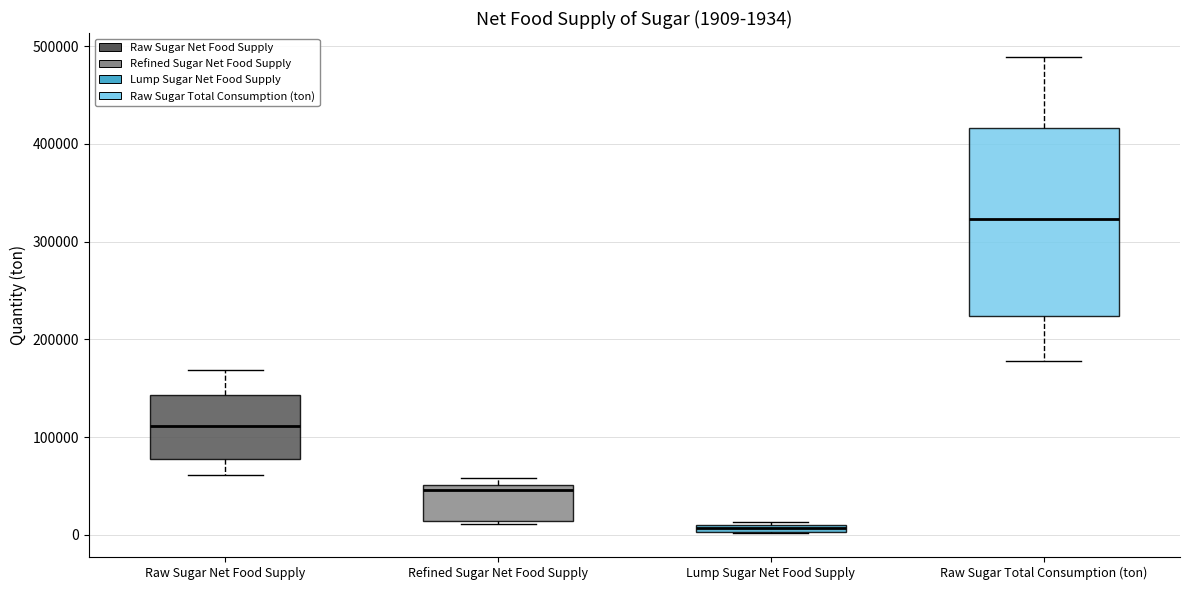

Which box has the highest median line?

Raw Sugar Total Consumption (ton)